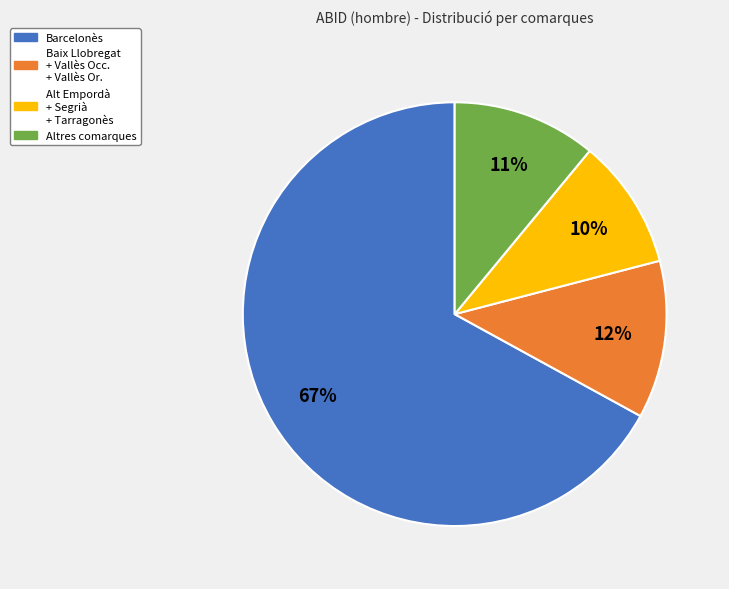

Combined, do Alt Empordà + Segrià + Tarragonès and Barcelonès account for over 50%?

Yes